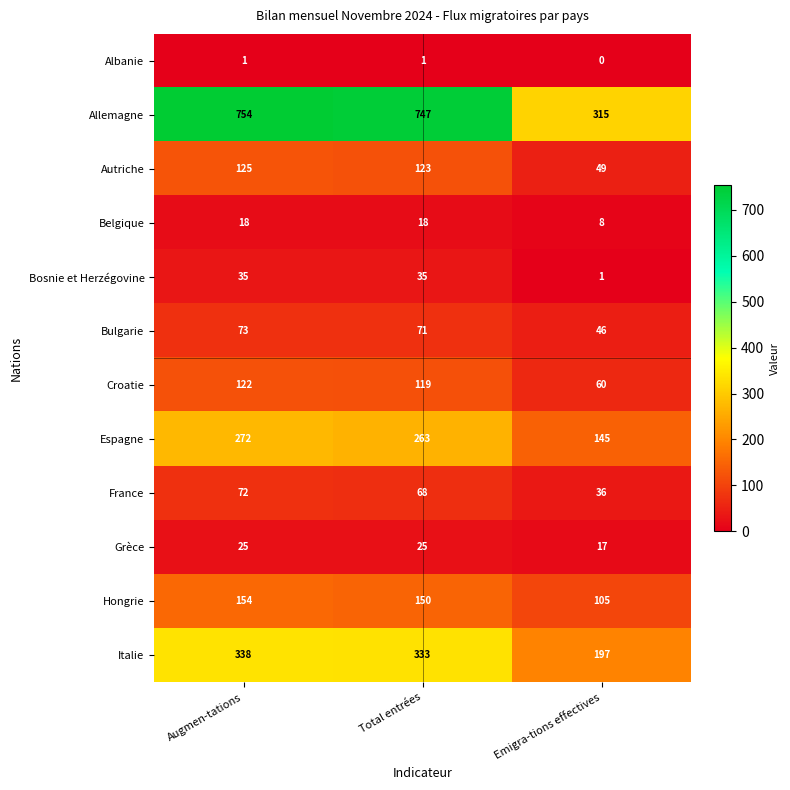

Which series has the largest total across all categories?

Allemagne